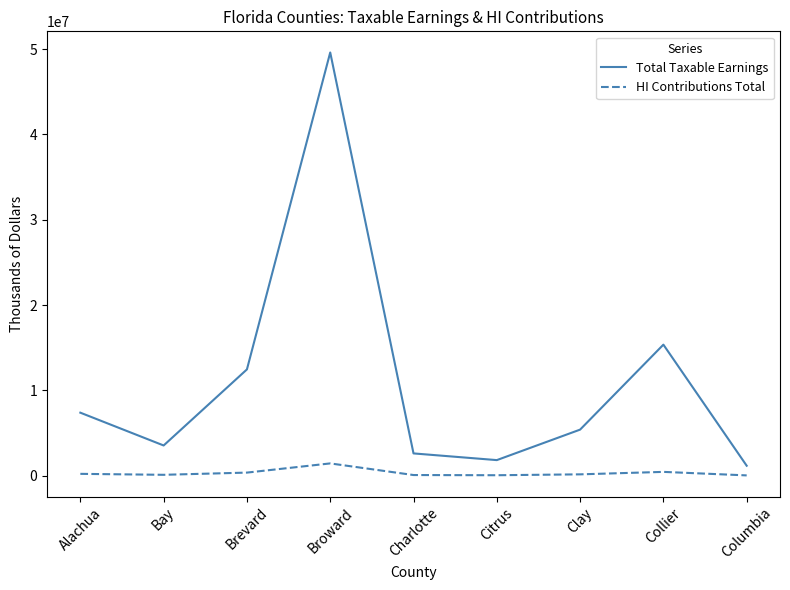

Which series has the largest range (max minus min)?

Total Taxable Earnings